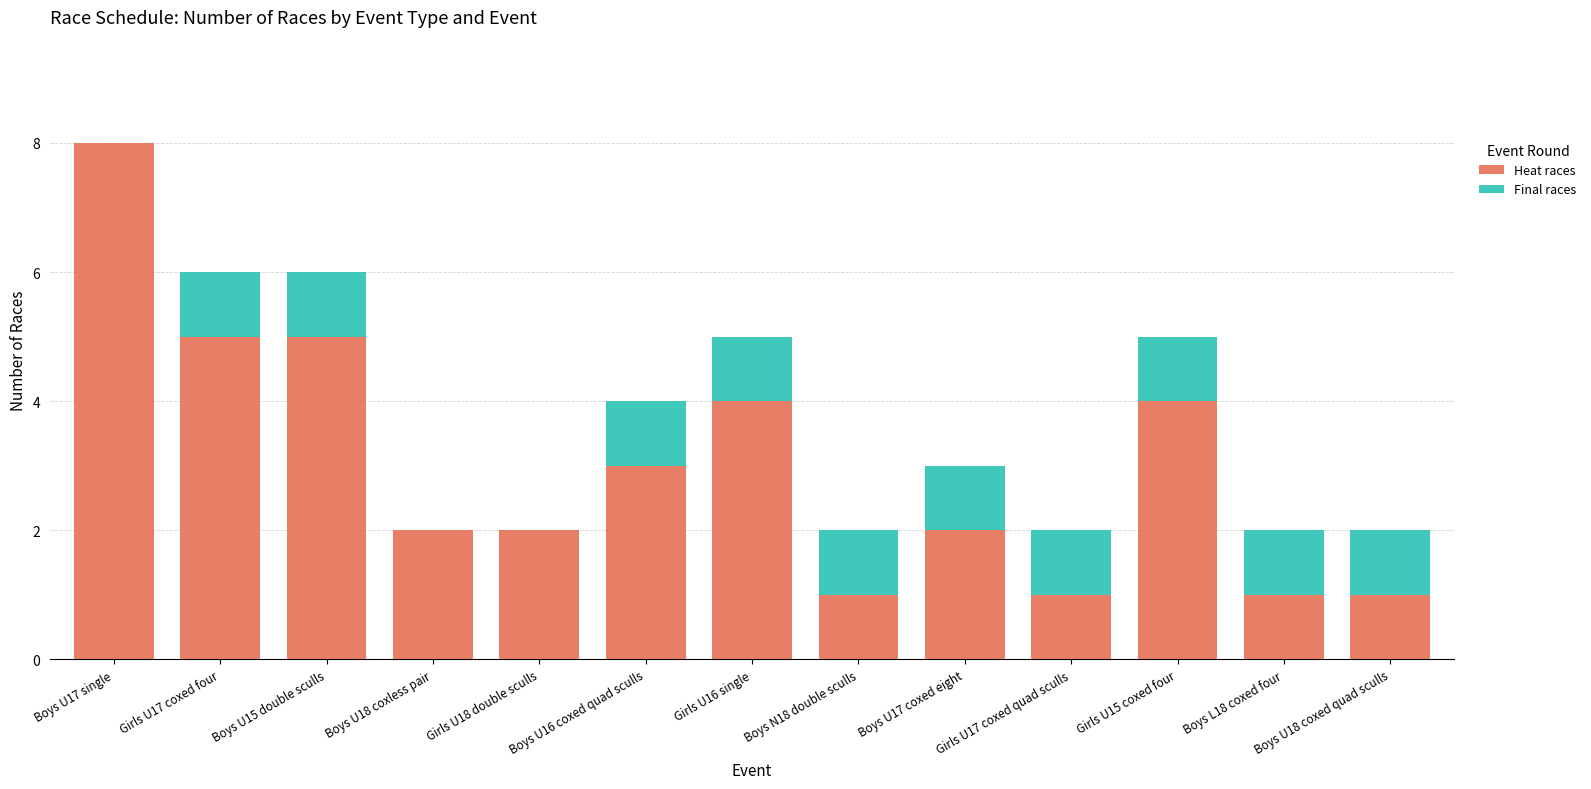

True or false: Heat races has a value of 5 at Girls U17 coxed four.

True